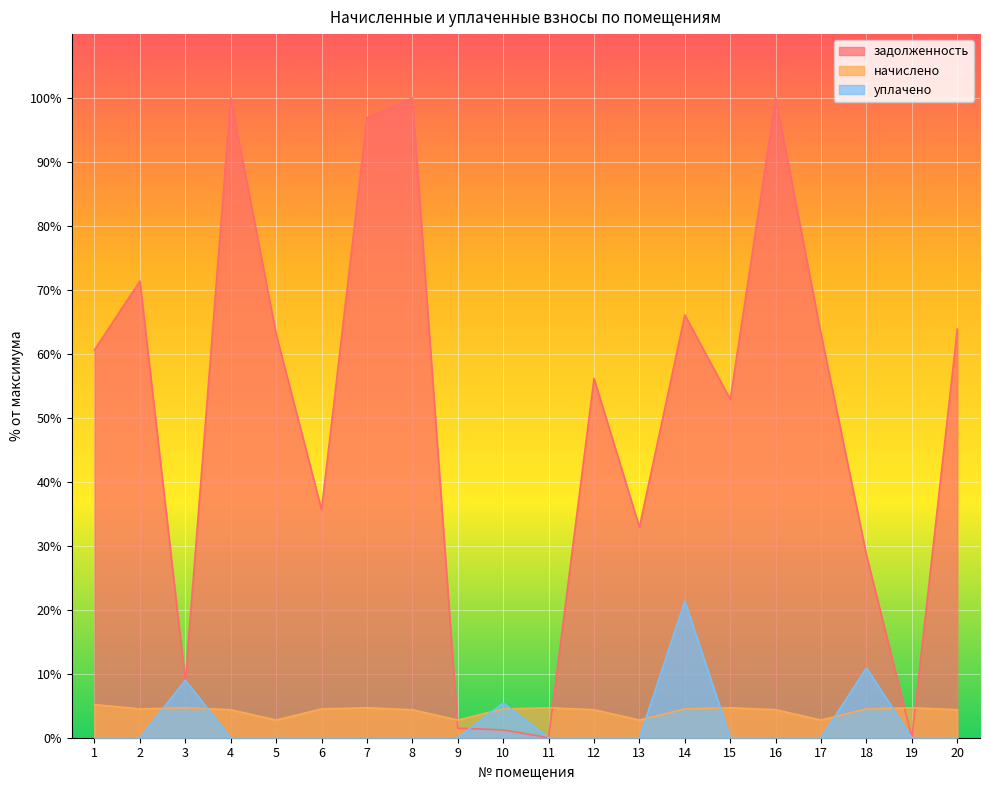

Which series has the largest range (max minus min)?

задолженность